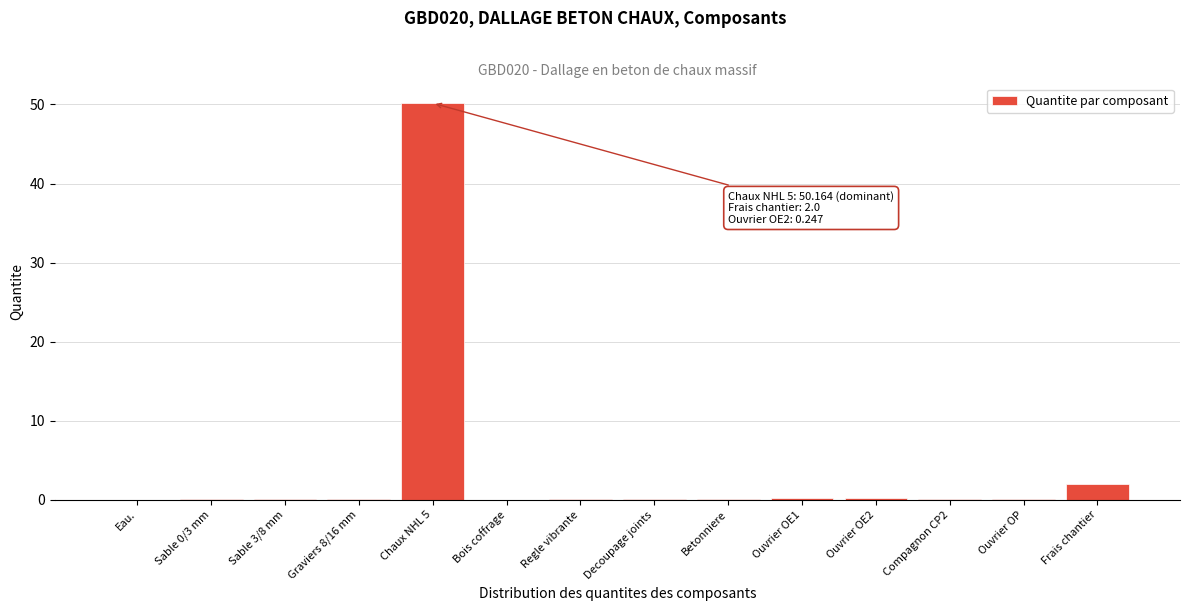

What is the maximum value shown in the chart?

50.2